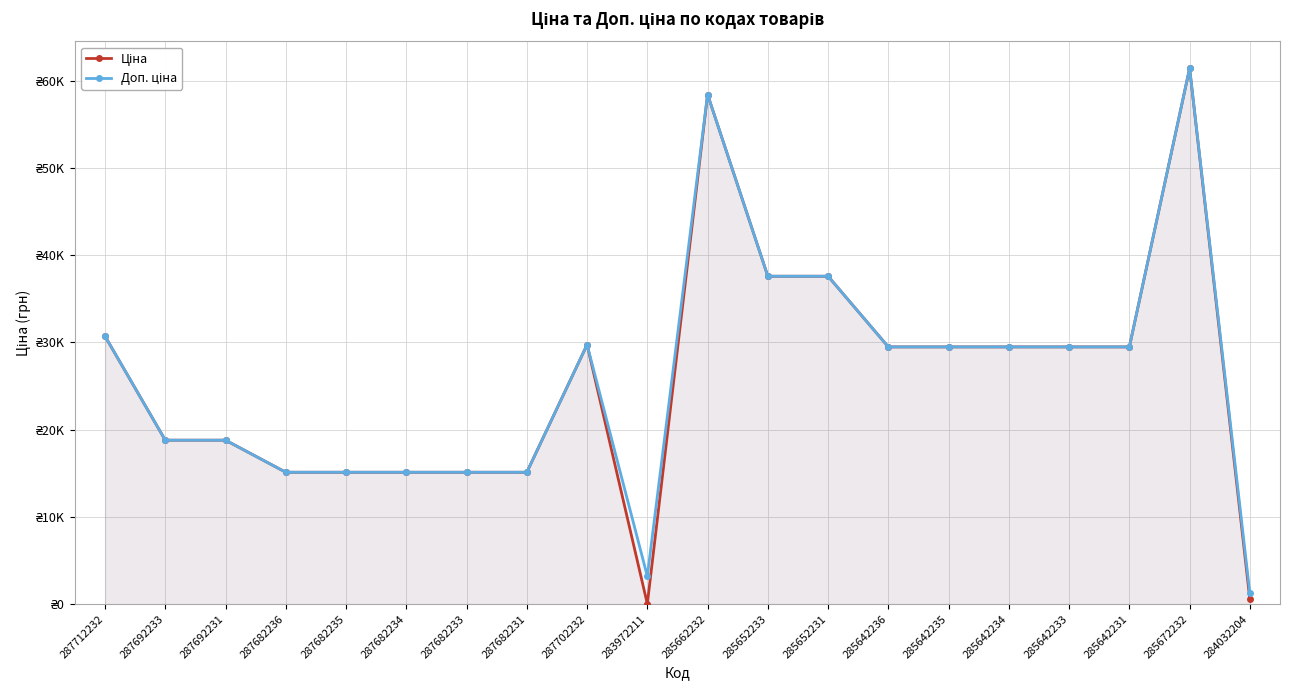

List the series in order of their overall mean, lowest first.

Ціна, Доп. ціна